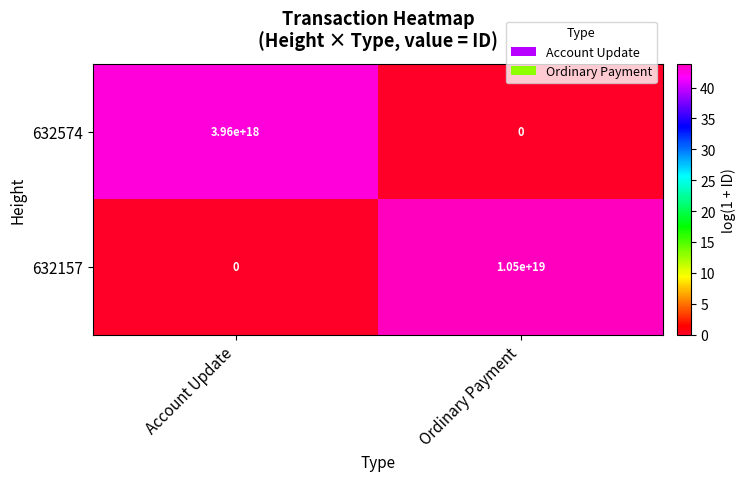

The value of 632574 at Ordinary Payment is -1574805242566013440. True or false?

False